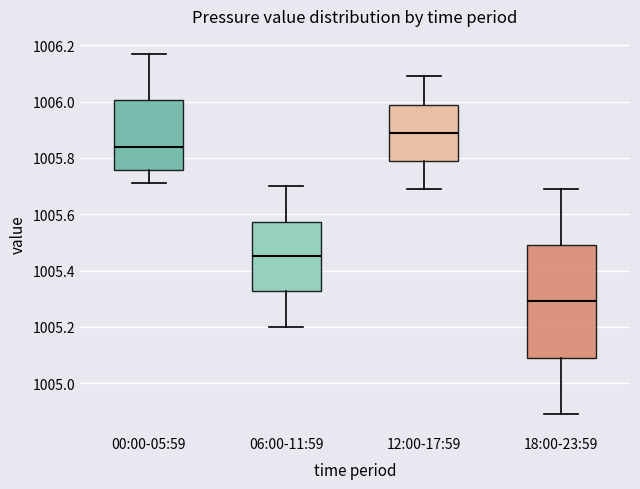

Reading left to right, read every box against the y-axis: the position of its median line, the range the box covers, and the ends of its whiskers. The values are not printed on the chart, so give them approximately, as read against the axis.

00:00-05:59: median 1005.84, box 1005.76 to 1006.00, whiskers 1005.72 to 1006.18
06:00-11:59: median 1005.46, box 1005.32 to 1005.58, whiskers 1005.20 to 1005.70
12:00-17:59: median 1005.90, box 1005.80 to 1006.00, whiskers 1005.70 to 1006.10
18:00-23:59: median 1005.30, box 1005.10 to 1005.50, whiskers 1004.90 to 1005.70